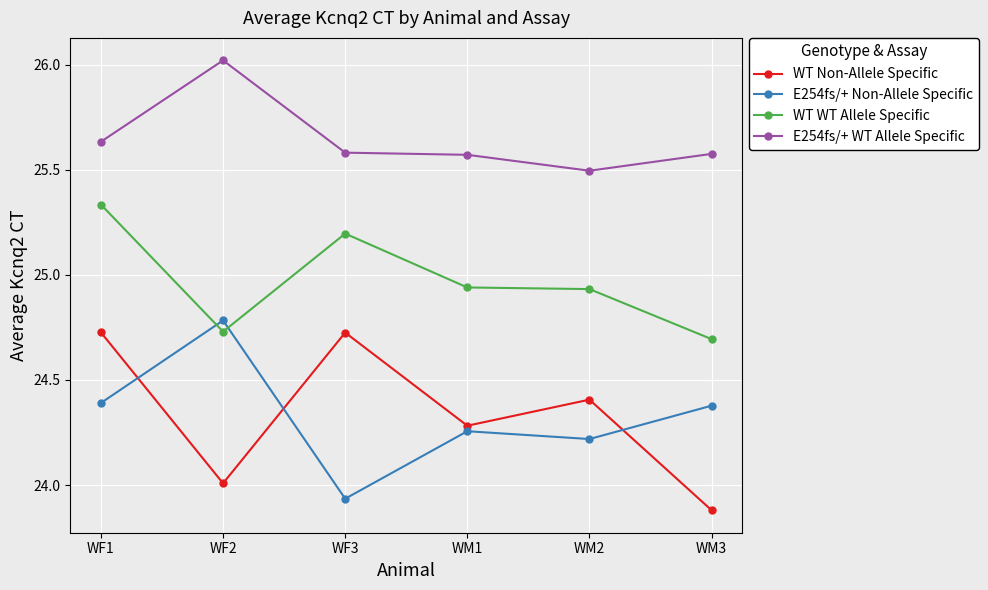

What is the difference between the E254fs/+ WT Allele Specific values at WM1 and WF1?

0.1